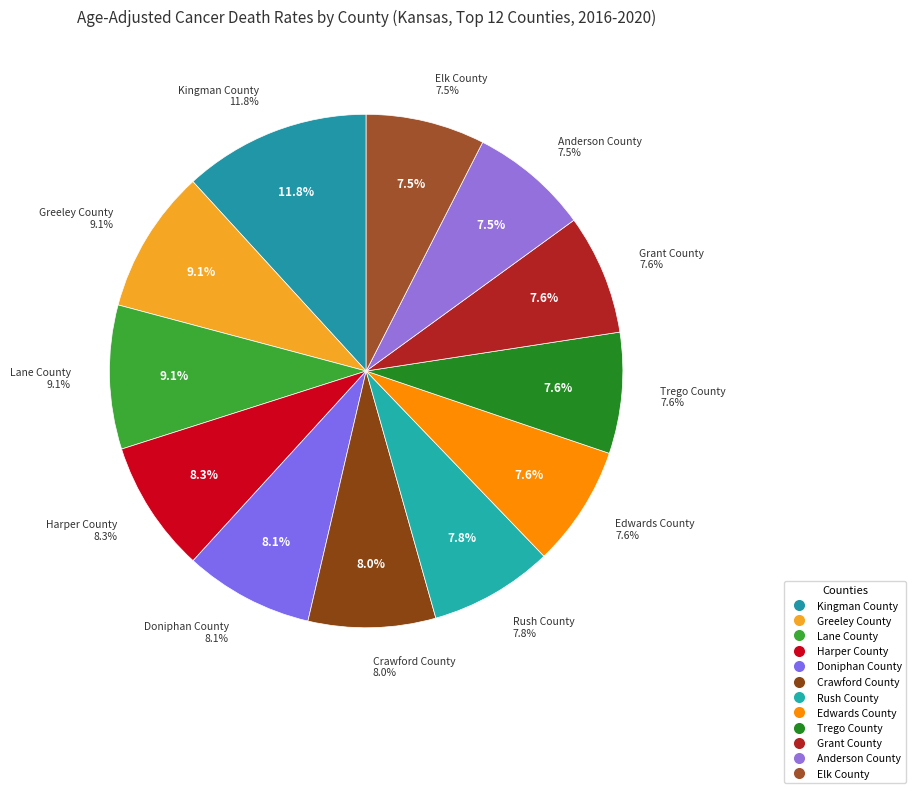

True or false: Edwards County accounts for 8% of the total.

True